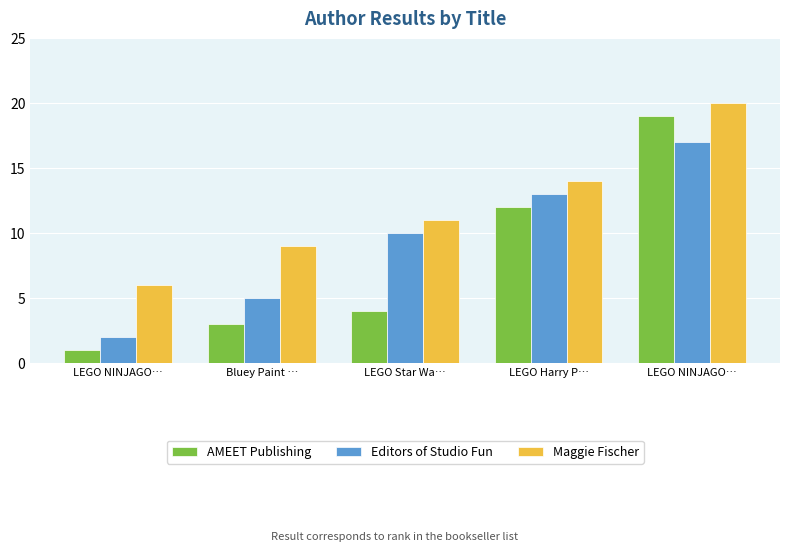

Reading left to right, what are all the values shown in this chart?

AMEET Publishing: LEGO NINJAGO…=1	Bluey Paint …=3	LEGO Star Wa…=4	LEGO Harry P…=12	LEGO NINJAGO…=19
Editors of Studio Fun: LEGO NINJAGO…=2	Bluey Paint …=5	LEGO Star Wa…=10	LEGO Harry P…=13	LEGO NINJAGO…=17
Maggie Fischer: LEGO NINJAGO…=6	Bluey Paint …=9	LEGO Star Wa…=11	LEGO Harry P…=14	LEGO NINJAGO…=20